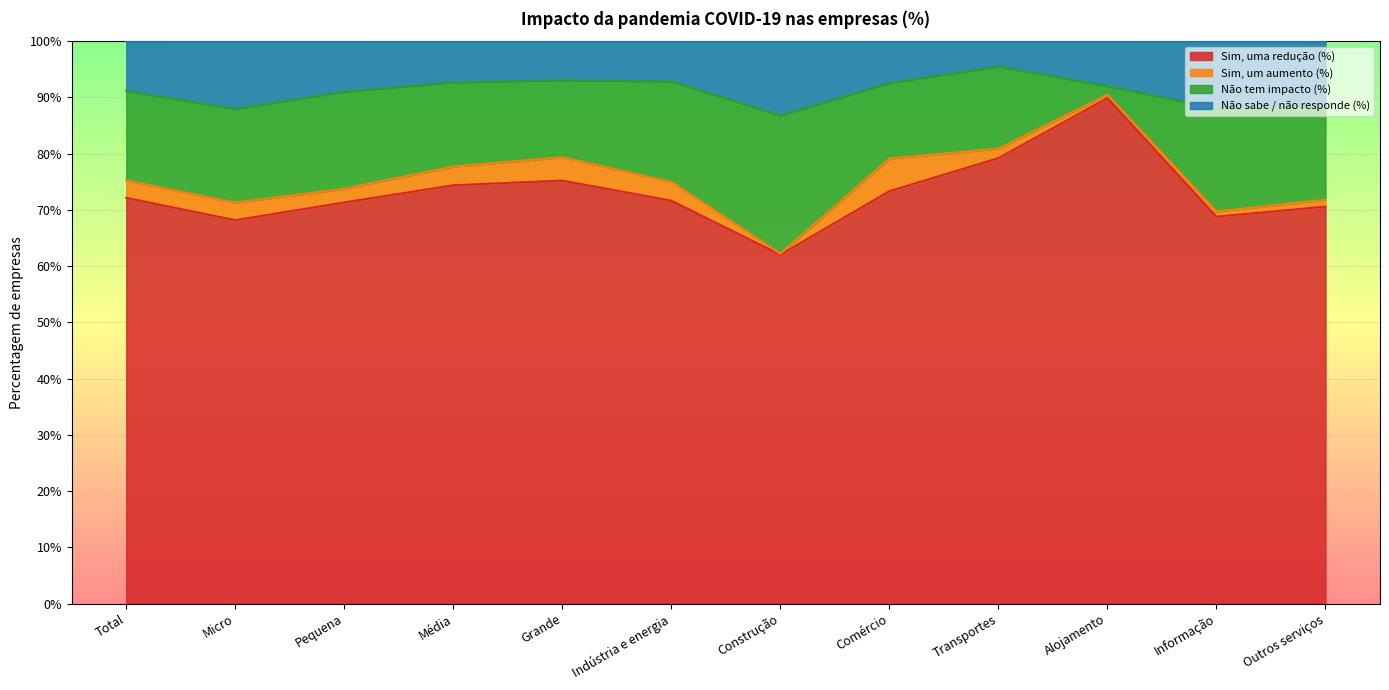

The Sim, uma redução (%) series shows 70.6 at Outros serviços. True or false?

True